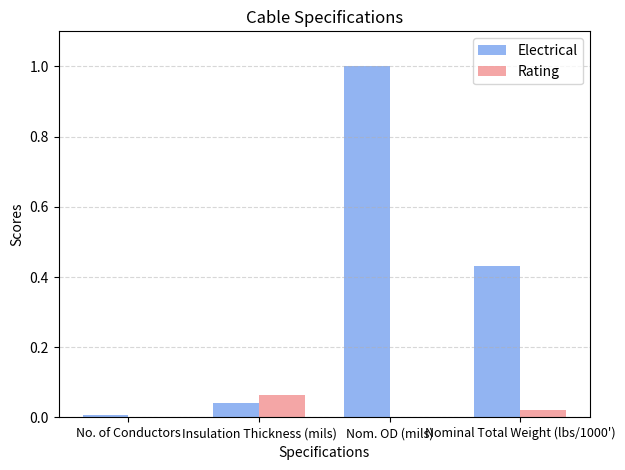

Between Insulation Thickness (mils) and Nominal Total Weight (lbs/1000'), which series saw the biggest shift?

Electrical